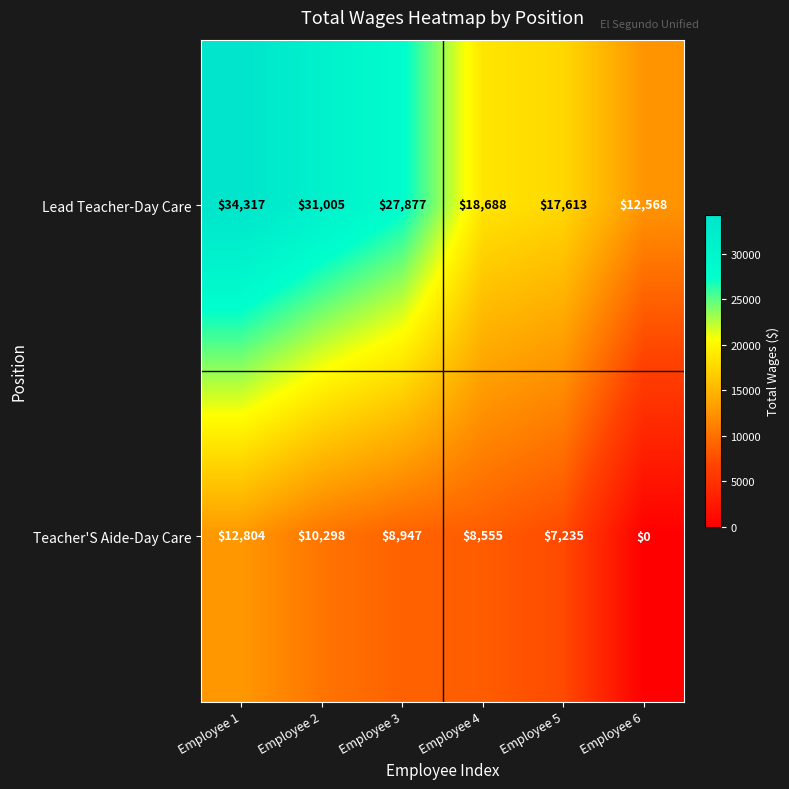

List the series in order of their peak value, lowest first.

Teacher'S Aide-Day Care, Lead Teacher-Day Care